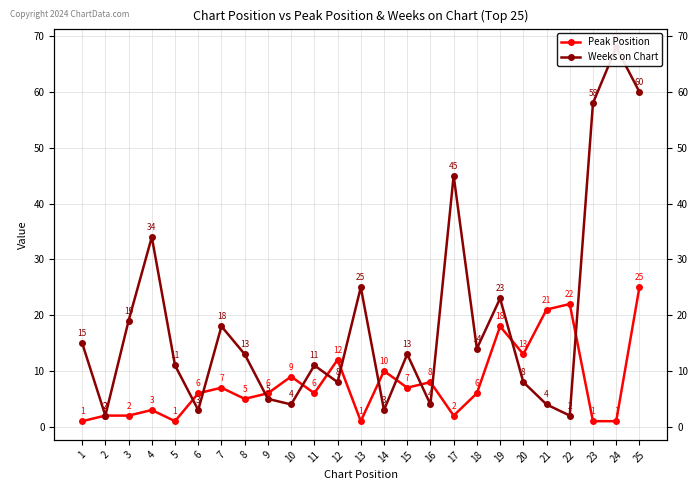

Which series ends up on top after the final intersection of Weeks on Chart and Peak Position?

Weeks on Chart